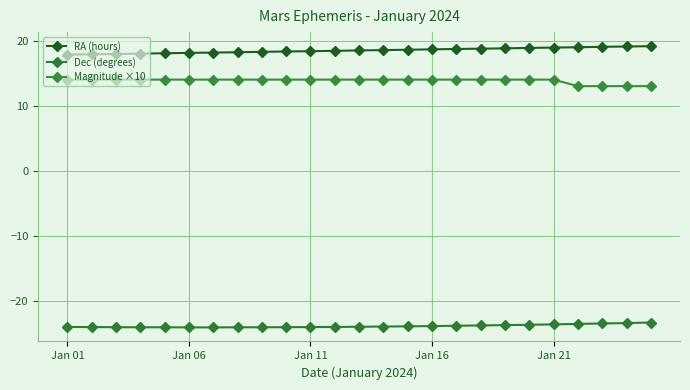

Is this an area chart (filled region under the line)?

No